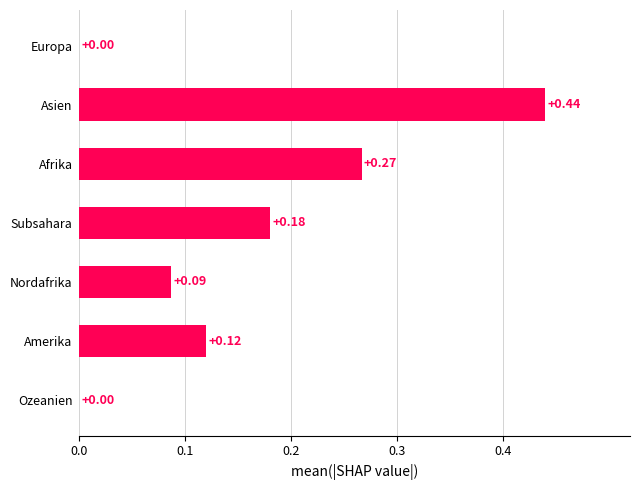

What is the change in value from Asien to Europa?

-0.4